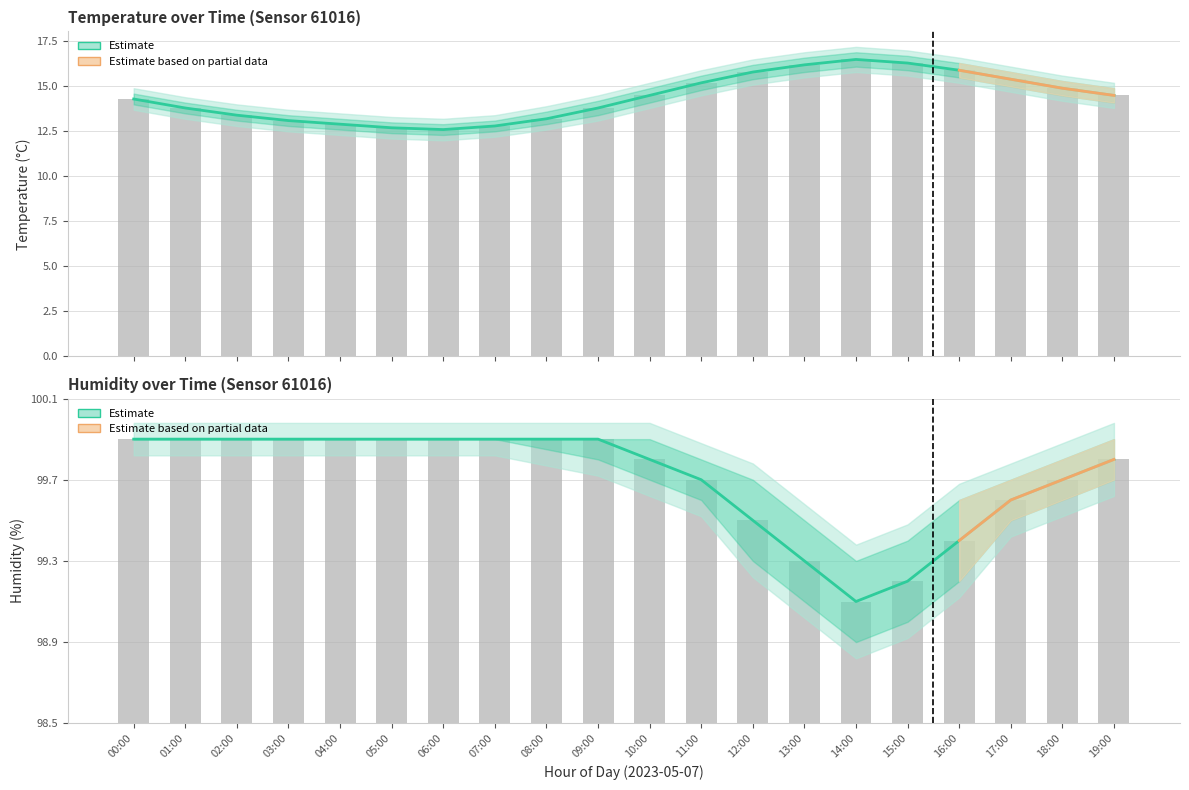

Which series has the largest range (max minus min)?

humidity